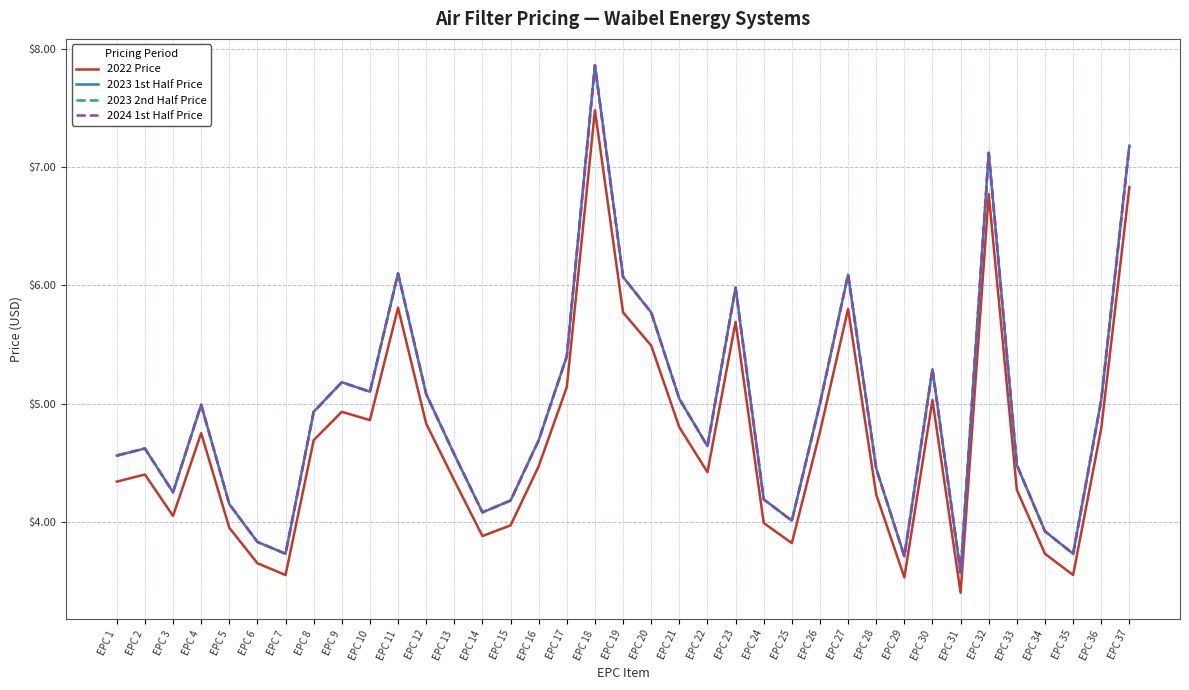

The value of 2023 2nd Half Price at EPC 16 is 6.4. True or false?

False